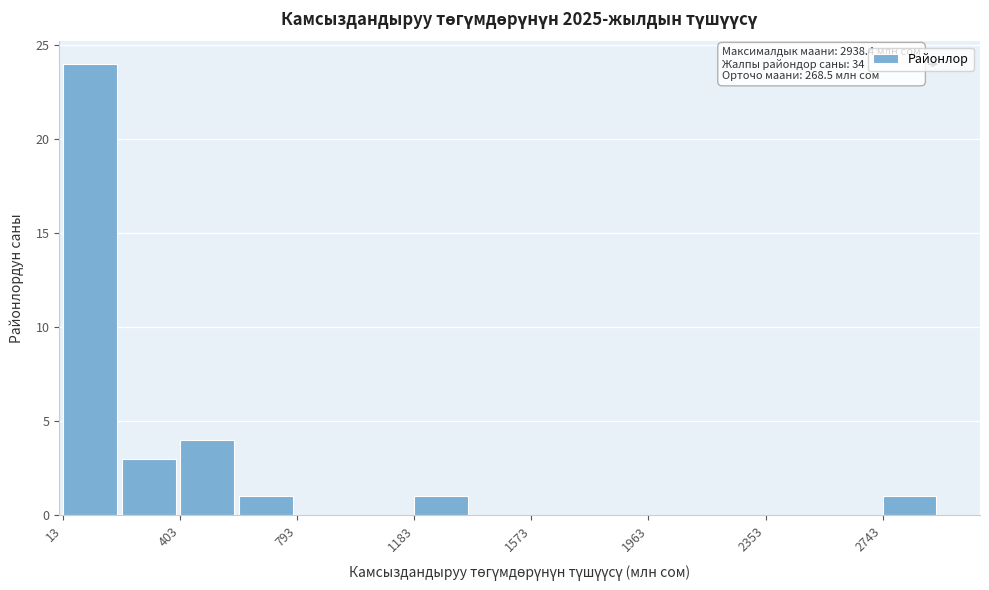

Read against the x-axis, roughly where is the centre of the tallest bar?

100